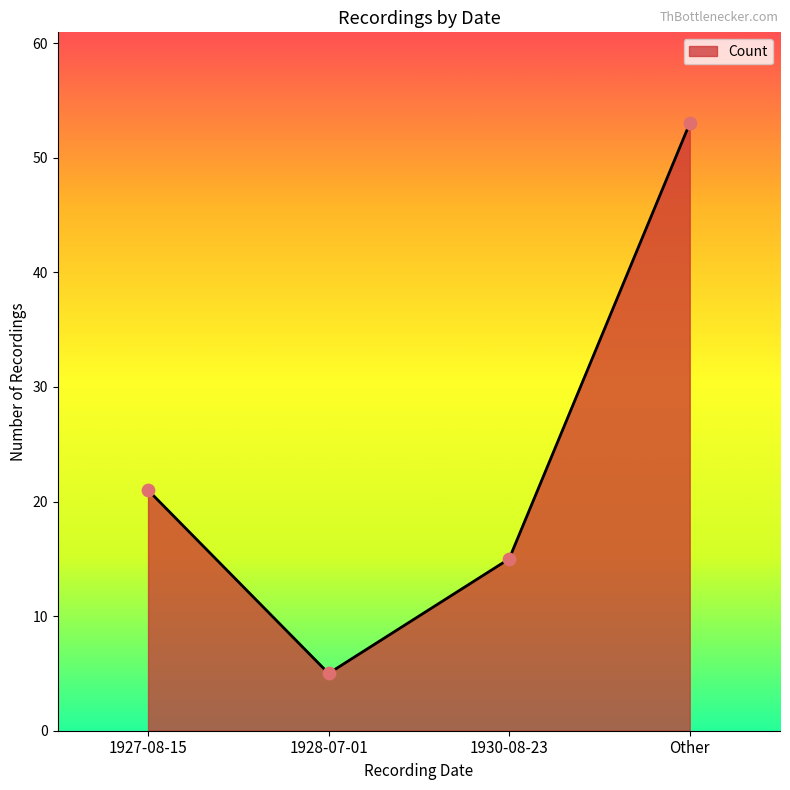

Which has a higher value, 1928-07-01 or 1930-08-23?

1930-08-23